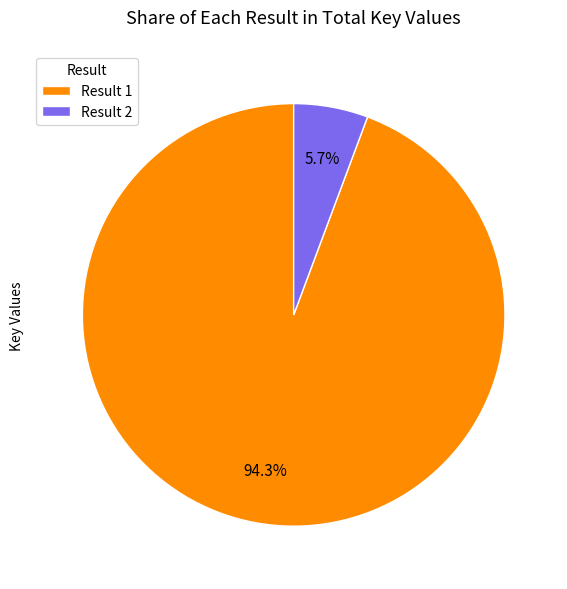

Rank the categories by value from highest to lowest.

Result 1, Result 2